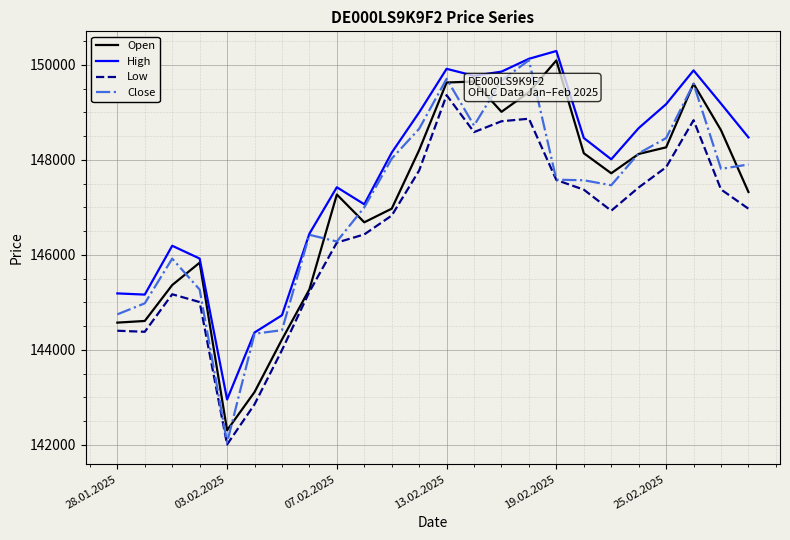

True or false: Low and High cross at least once.

False